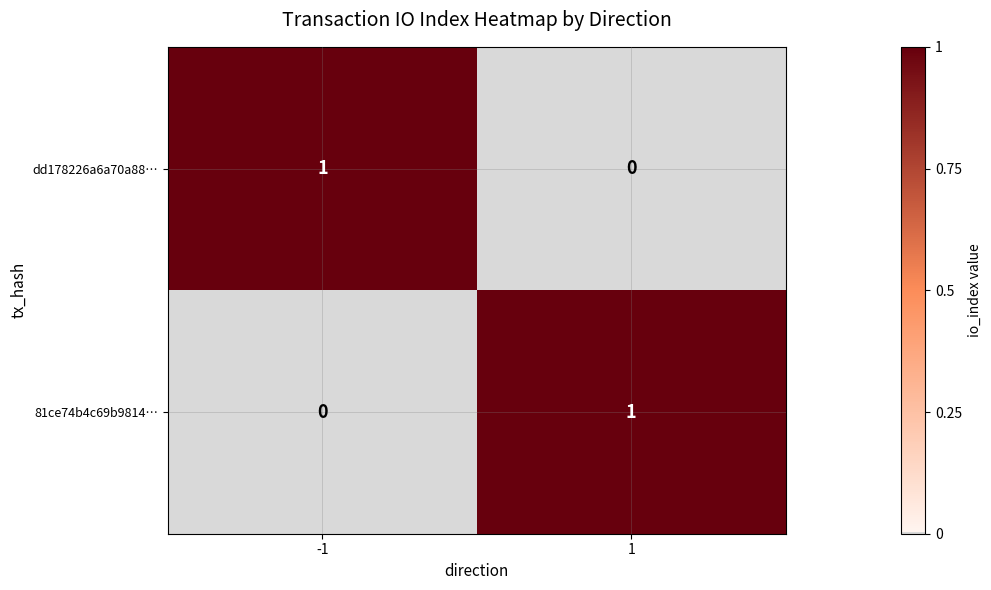

Is it true that dd178226a6a70a88… equals 1 at -1?

True